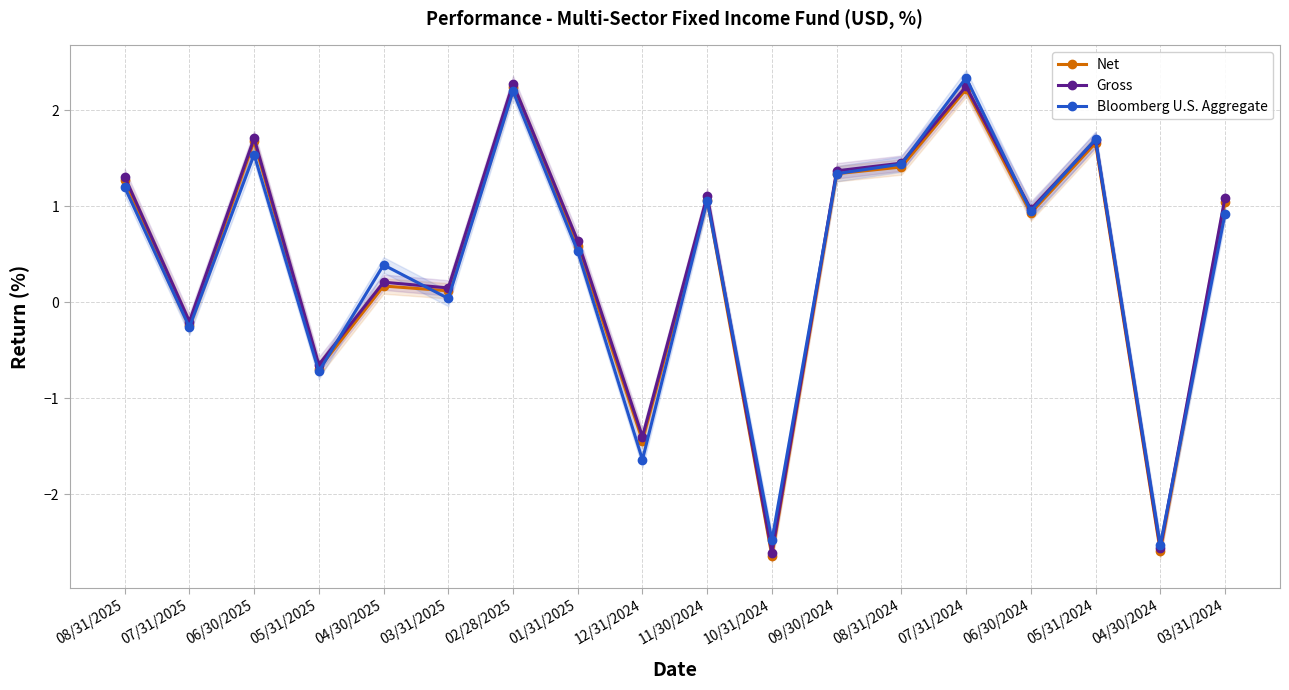

What is the label of the 6th point from the right?

08/31/2024